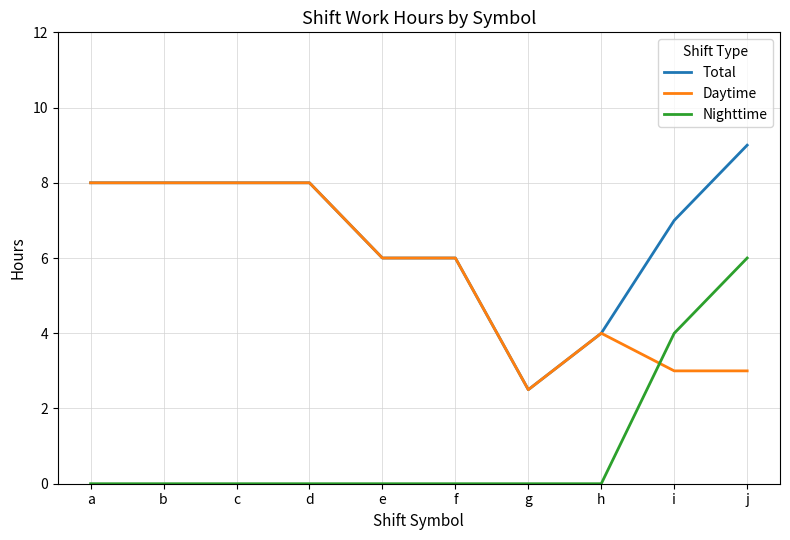

Rank the series by their average value, from lowest to highest.

Nighttime, Daytime, Total